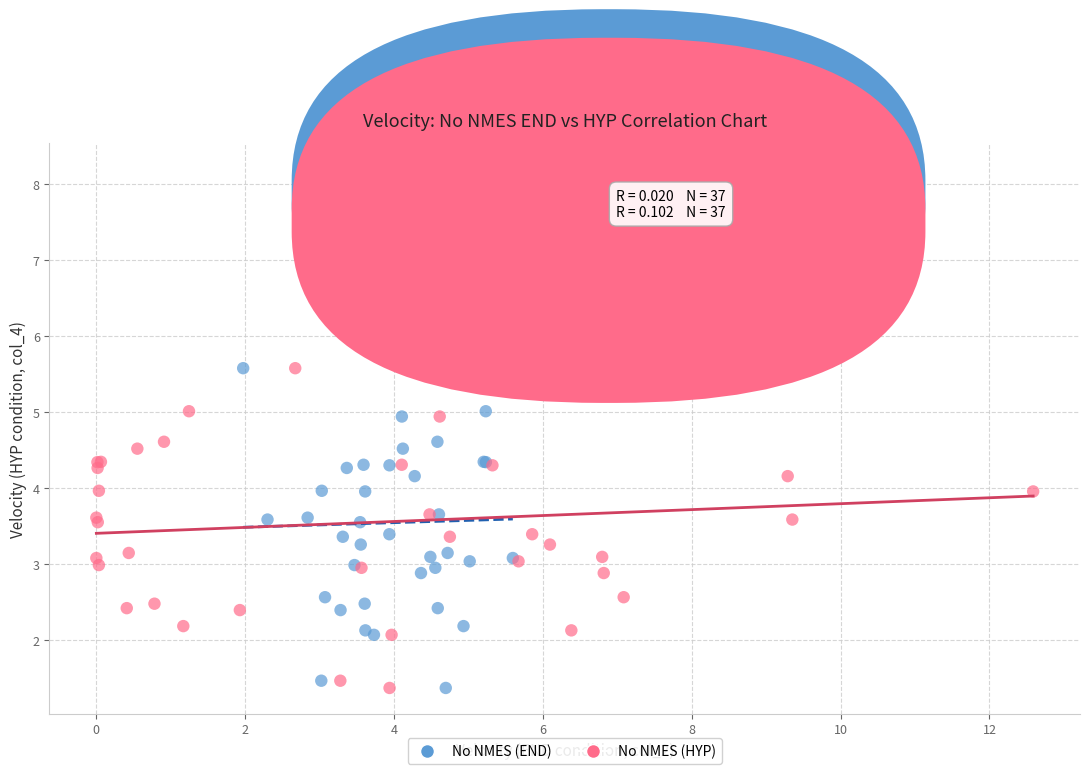

What are all the series names shown in the legend?

No NMES (END), No NMES (HYP)